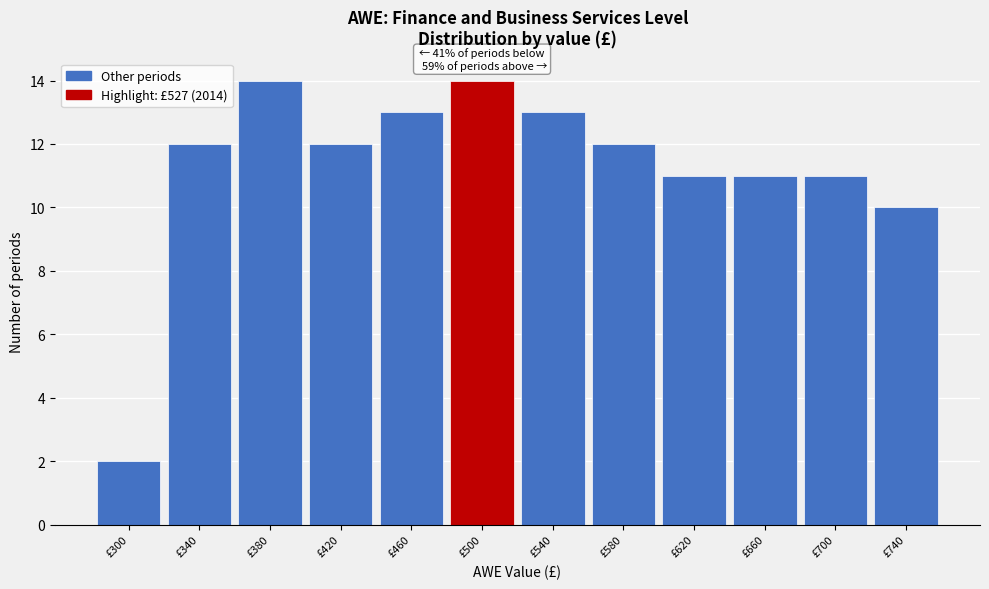

Reading left to right, transcribe all the data shown in this chart.

2	12	14	12	13	14	13	12	11	11	11	10